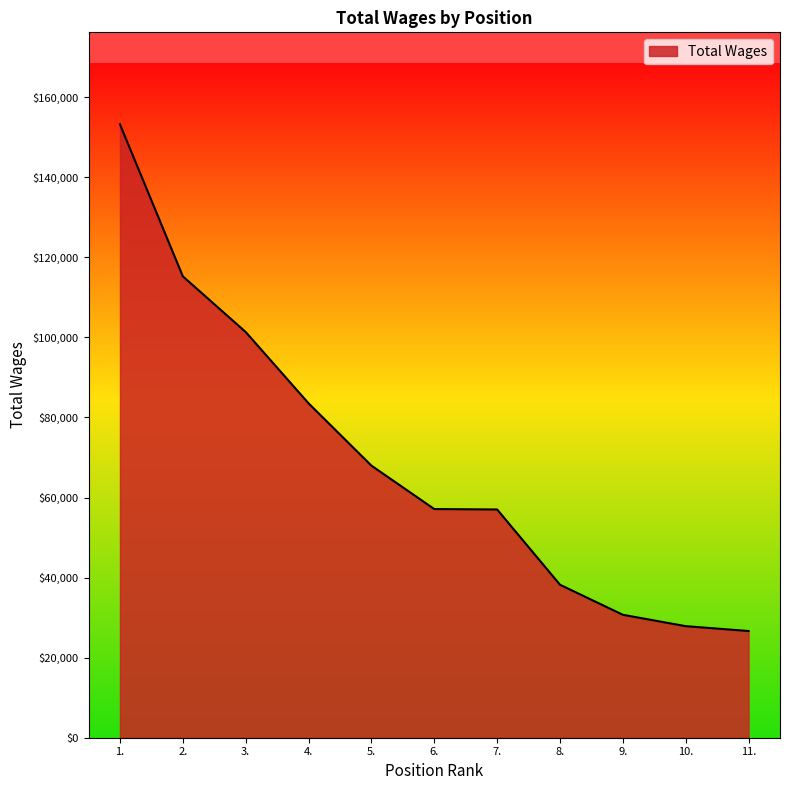

Is it true that the value at 11. is 26654?

True